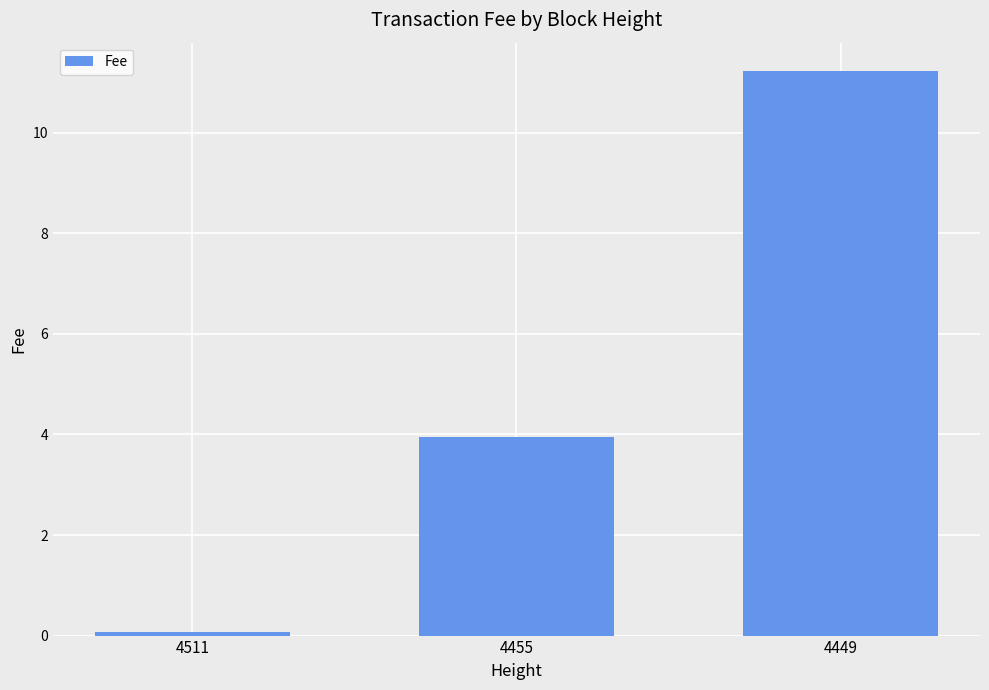

How many bars are there in total?

3